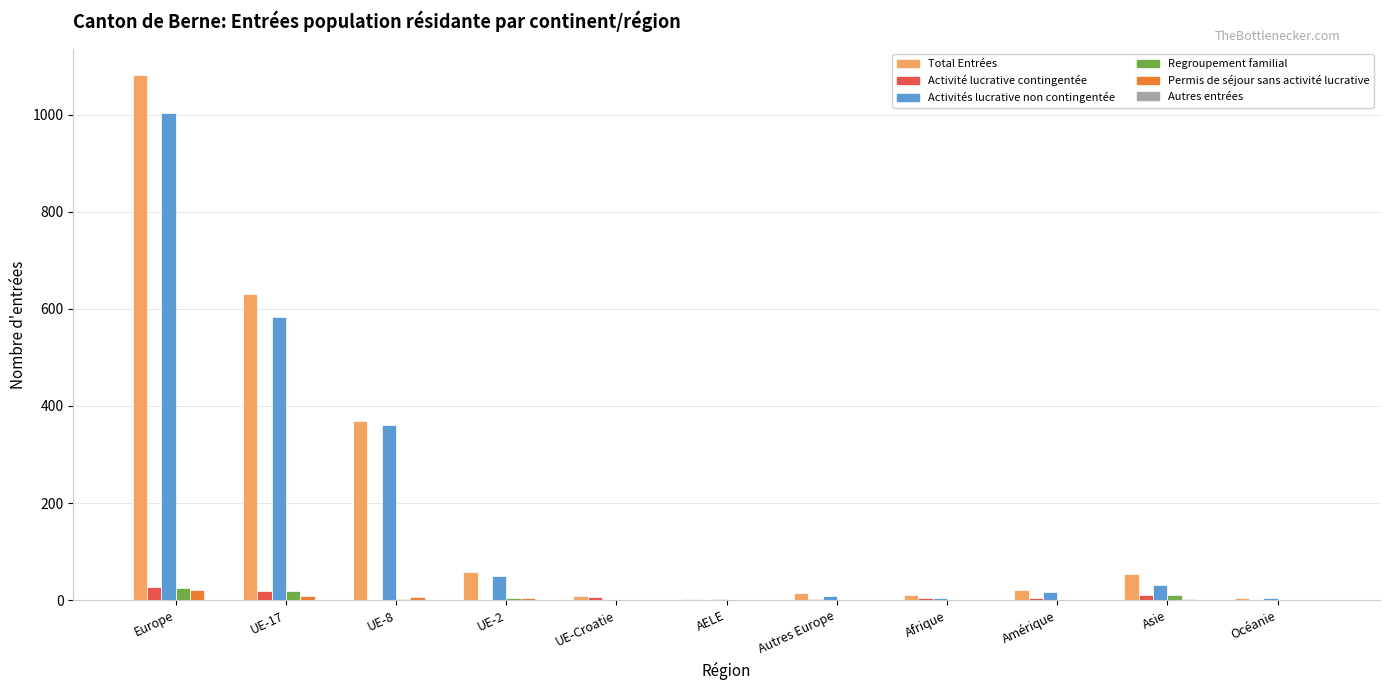

What is the sum of all Activités lucrative non contingentée values?

2062